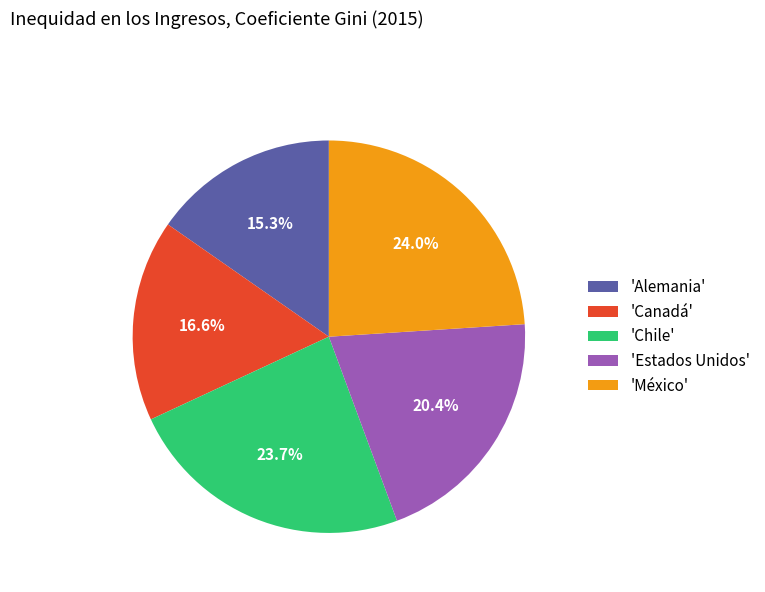

How many slices are in this pie chart?

5